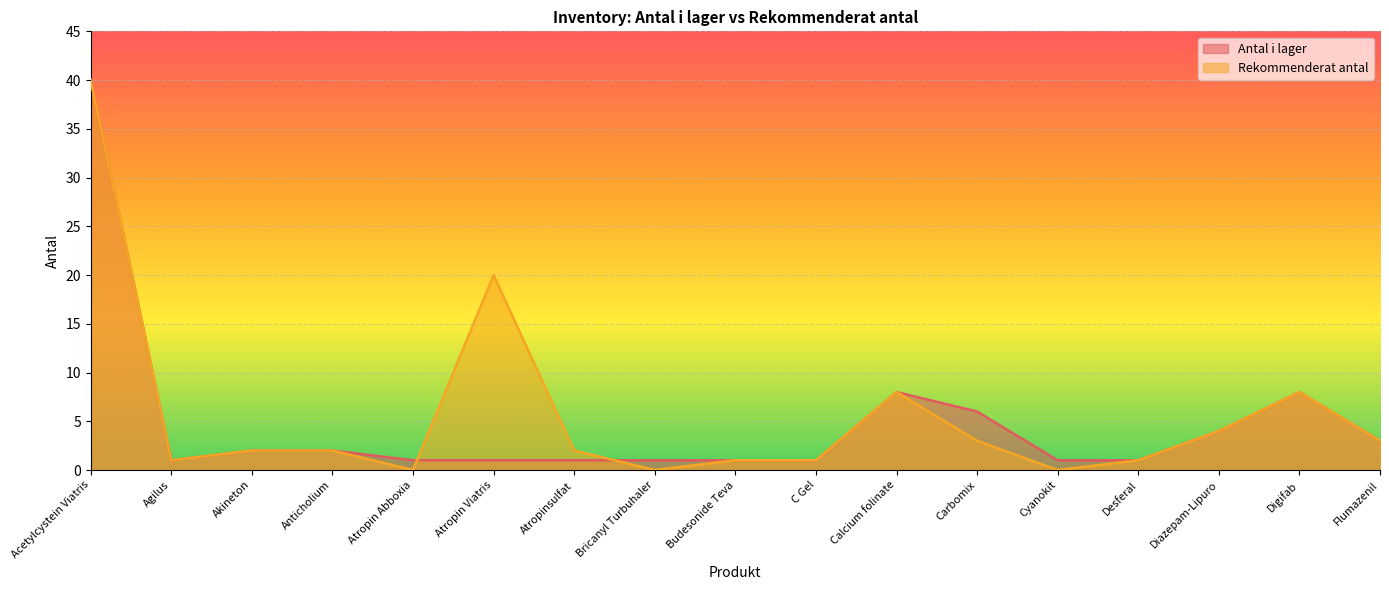

How many data points does each series have?

17